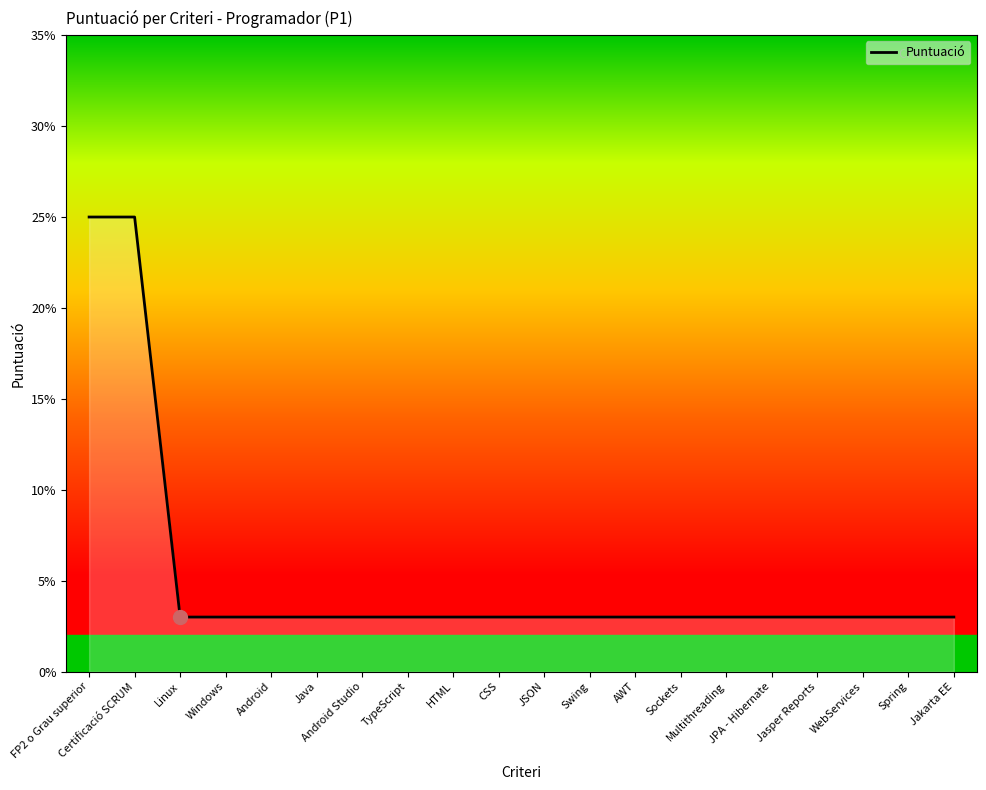

What is the label of the 1st point from the right?

Jakarta EE